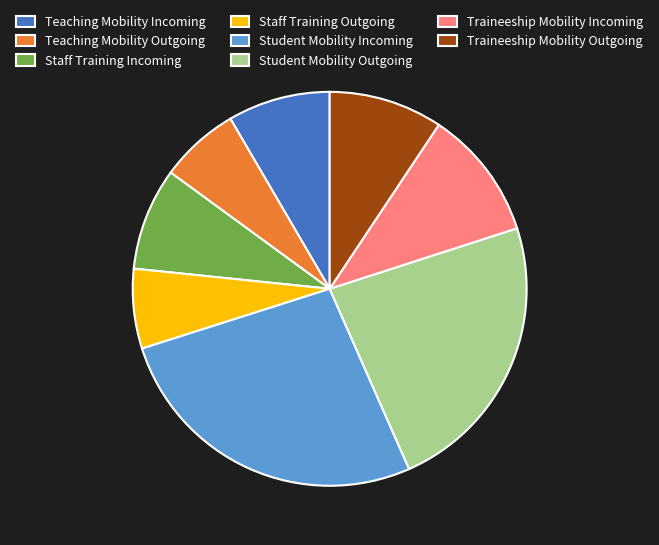

The Staff Training Incoming slice represents 8% of the pie. True or false?

True